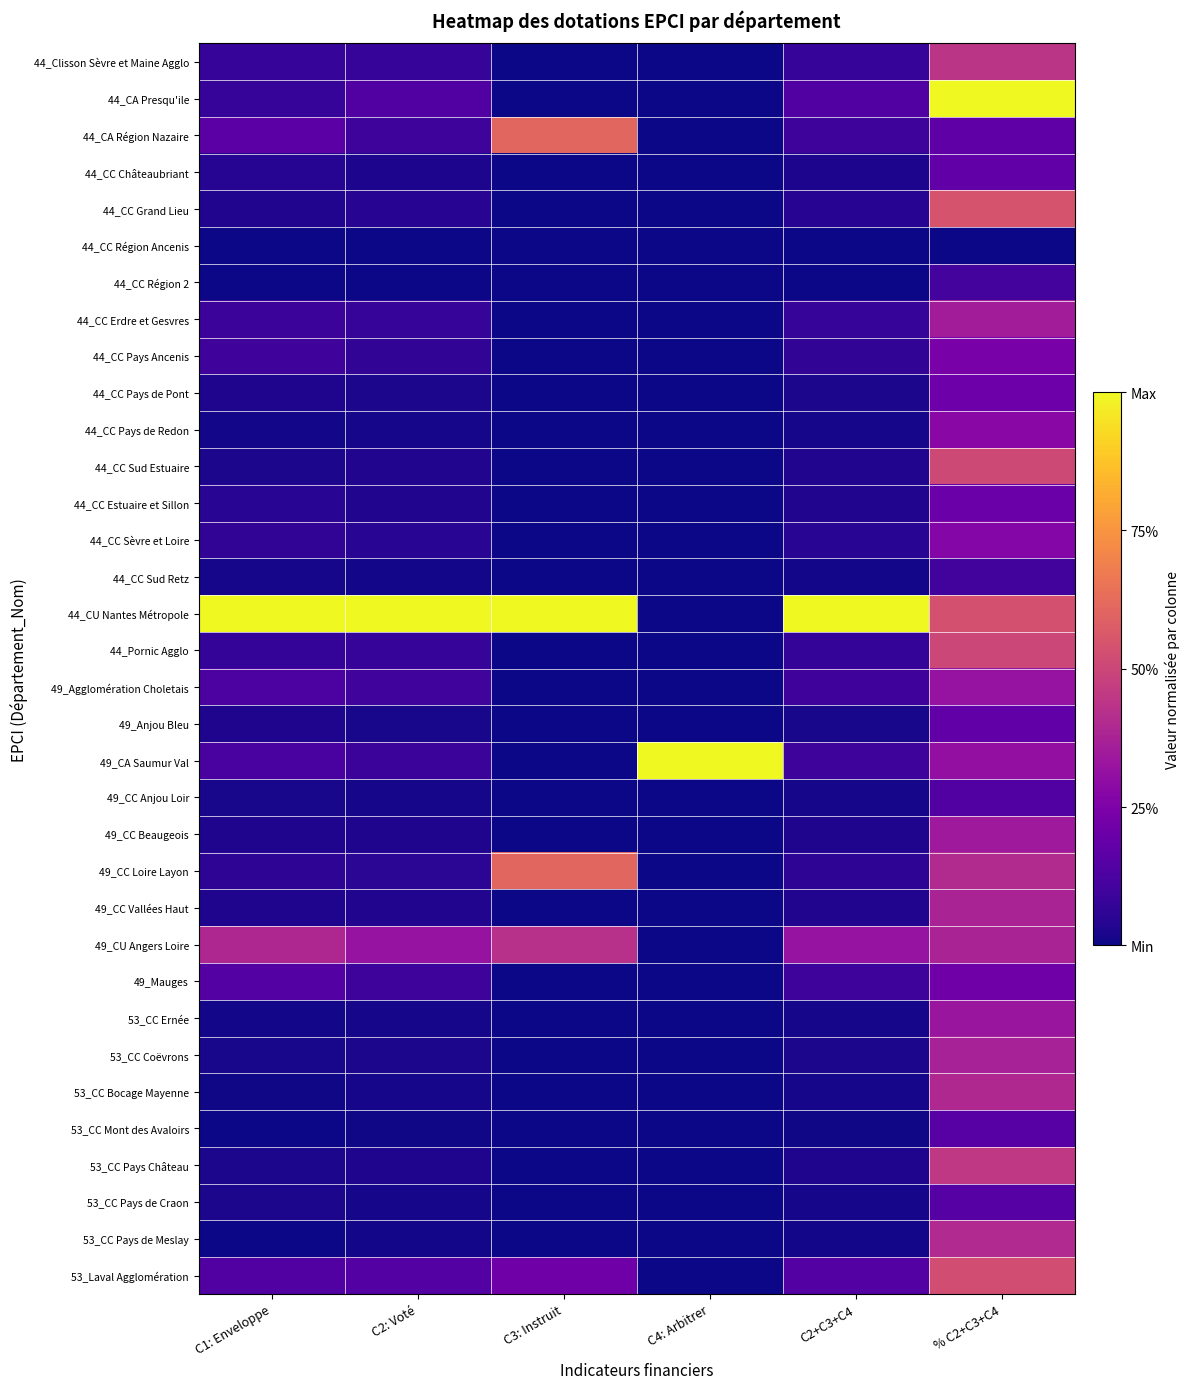

Reading right to left, extract all data points from this chart.

44_Clisson Sèvre et Maine Agglo: % C2+C3+C4=0.4	C2+C3+C4=0.1	C4: Arbitrer=0.0	C3: Instruit=0.0	C2: Voté=0.1	C1: Enveloppe=0.1
44_CA Presqu'ile: % C2+C3+C4=1.0	C2+C3+C4=0.1	C4: Arbitrer=0.0	C3: Instruit=0.0	C2: Voté=0.1	C1: Enveloppe=0.1
44_CA Région Nazaire: % C2+C3+C4=0.2	C2+C3+C4=0.1	C4: Arbitrer=0.0	C3: Instruit=0.6	C2: Voté=0.1	C1: Enveloppe=0.2
44_CC Châteaubriant: % C2+C3+C4=0.2	C2+C3+C4=0.0	C4: Arbitrer=0.0	C3: Instruit=0.0	C2: Voté=0.0	C1: Enveloppe=0.0
44_CC Grand Lieu: % C2+C3+C4=0.5	C2+C3+C4=0.0	C4: Arbitrer=0.0	C3: Instruit=0.0	C2: Voté=0.0	C1: Enveloppe=0.0
44_CC Région Ancenis: % C2+C3+C4=0.0	C2+C3+C4=0.0	C4: Arbitrer=0.0	C3: Instruit=0.0	C2: Voté=0.0	C1: Enveloppe=0.0
44_CC Région 2: % C2+C3+C4=0.1	C2+C3+C4=0.0	C4: Arbitrer=0.0	C3: Instruit=0.0	C2: Voté=0.0	C1: Enveloppe=0.0
44_CC Erdre et Gesvres: % C2+C3+C4=0.4	C2+C3+C4=0.1	C4: Arbitrer=0.0	C3: Instruit=0.0	C2: Voté=0.1	C1: Enveloppe=0.1
44_CC Pays Ancenis: % C2+C3+C4=0.2	C2+C3+C4=0.1	C4: Arbitrer=0.0	C3: Instruit=0.0	C2: Voté=0.1	C1: Enveloppe=0.1
44_CC Pays de Pont: % C2+C3+C4=0.2	C2+C3+C4=0.0	C4: Arbitrer=0.0	C3: Instruit=0.0	C2: Voté=0.0	C1: Enveloppe=0.0
44_CC Pays de Redon: % C2+C3+C4=0.3	C2+C3+C4=0.0	C4: Arbitrer=0.0	C3: Instruit=0.0	C2: Voté=0.0	C1: Enveloppe=0.0
44_CC Sud Estuaire: % C2+C3+C4=0.5	C2+C3+C4=0.0	C4: Arbitrer=0.0	C3: Instruit=0.0	C2: Voté=0.0	C1: Enveloppe=0.0
44_CC Estuaire et Sillon: % C2+C3+C4=0.2	C2+C3+C4=0.0	C4: Arbitrer=0.0	C3: Instruit=0.0	C2: Voté=0.0	C1: Enveloppe=0.0
44_CC Sèvre et Loire: % C2+C3+C4=0.3	C2+C3+C4=0.0	C4: Arbitrer=0.0	C3: Instruit=0.0	C2: Voté=0.0	C1: Enveloppe=0.1
44_CC Sud Retz: % C2+C3+C4=0.1	C2+C3+C4=0.0	C4: Arbitrer=0.0	C3: Instruit=0.0	C2: Voté=0.0	C1: Enveloppe=0.0
44_CU Nantes Métropole: % C2+C3+C4=0.5	C2+C3+C4=1.0	C4: Arbitrer=0.0	C3: Instruit=1.0	C2: Voté=1.0	C1: Enveloppe=1.0
44_Pornic Agglo: % C2+C3+C4=0.5	C2+C3+C4=0.1	C4: Arbitrer=0.0	C3: Instruit=0.0	C2: Voté=0.1	C1: Enveloppe=0.1
49_Agglomération Choletais: % C2+C3+C4=0.3	C2+C3+C4=0.1	C4: Arbitrer=0.0	C3: Instruit=0.0	C2: Voté=0.1	C1: Enveloppe=0.1
49_Anjou Bleu: % C2+C3+C4=0.2	C2+C3+C4=0.0	C4: Arbitrer=0.0	C3: Instruit=0.0	C2: Voté=0.0	C1: Enveloppe=0.0
49_CA Saumur Val: % C2+C3+C4=0.3	C2+C3+C4=0.1	C4: Arbitrer=1.0	C3: Instruit=0.0	C2: Voté=0.1	C1: Enveloppe=0.1
49_CC Anjou Loir: % C2+C3+C4=0.1	C2+C3+C4=0.0	C4: Arbitrer=0.0	C3: Instruit=0.0	C2: Voté=0.0	C1: Enveloppe=0.0
49_CC Beaugeois: % C2+C3+C4=0.3	C2+C3+C4=0.0	C4: Arbitrer=0.0	C3: Instruit=0.0	C2: Voté=0.0	C1: Enveloppe=0.0
49_CC Loire Layon: % C2+C3+C4=0.4	C2+C3+C4=0.1	C4: Arbitrer=0.0	C3: Instruit=0.6	C2: Voté=0.1	C1: Enveloppe=0.1
49_CC Vallées Haut: % C2+C3+C4=0.4	C2+C3+C4=0.0	C4: Arbitrer=0.0	C3: Instruit=0.0	C2: Voté=0.0	C1: Enveloppe=0.0
49_CU Angers Loire: % C2+C3+C4=0.4	C2+C3+C4=0.3	C4: Arbitrer=0.0	C3: Instruit=0.4	C2: Voté=0.3	C1: Enveloppe=0.4
49_Mauges: % C2+C3+C4=0.2	C2+C3+C4=0.1	C4: Arbitrer=0.0	C3: Instruit=0.0	C2: Voté=0.1	C1: Enveloppe=0.1
53_CC Ernée: % C2+C3+C4=0.3	C2+C3+C4=0.0	C4: Arbitrer=0.0	C3: Instruit=0.0	C2: Voté=0.0	C1: Enveloppe=0.0
53_CC Coëvrons: % C2+C3+C4=0.4	C2+C3+C4=0.0	C4: Arbitrer=0.0	C3: Instruit=0.0	C2: Voté=0.0	C1: Enveloppe=0.0
53_CC Bocage Mayenne: % C2+C3+C4=0.4	C2+C3+C4=0.0	C4: Arbitrer=0.0	C3: Instruit=0.0	C2: Voté=0.0	C1: Enveloppe=0.0
53_CC Mont des Avaloirs: % C2+C3+C4=0.2	C2+C3+C4=0.0	C4: Arbitrer=0.0	C3: Instruit=0.0	C2: Voté=0.0	C1: Enveloppe=0.0
53_CC Pays Château: % C2+C3+C4=0.5	C2+C3+C4=0.0	C4: Arbitrer=0.0	C3: Instruit=0.0	C2: Voté=0.0	C1: Enveloppe=0.0
53_CC Pays de Craon: % C2+C3+C4=0.2	C2+C3+C4=0.0	C4: Arbitrer=0.0	C3: Instruit=0.0	C2: Voté=0.0	C1: Enveloppe=0.0
53_CC Pays de Meslay: % C2+C3+C4=0.4	C2+C3+C4=0.0	C4: Arbitrer=0.0	C3: Instruit=0.0	C2: Voté=0.0	C1: Enveloppe=0.0
53_Laval Agglomération: % C2+C3+C4=0.5	C2+C3+C4=0.1	C4: Arbitrer=0.0	C3: Instruit=0.2	C2: Voté=0.1	C1: Enveloppe=0.1